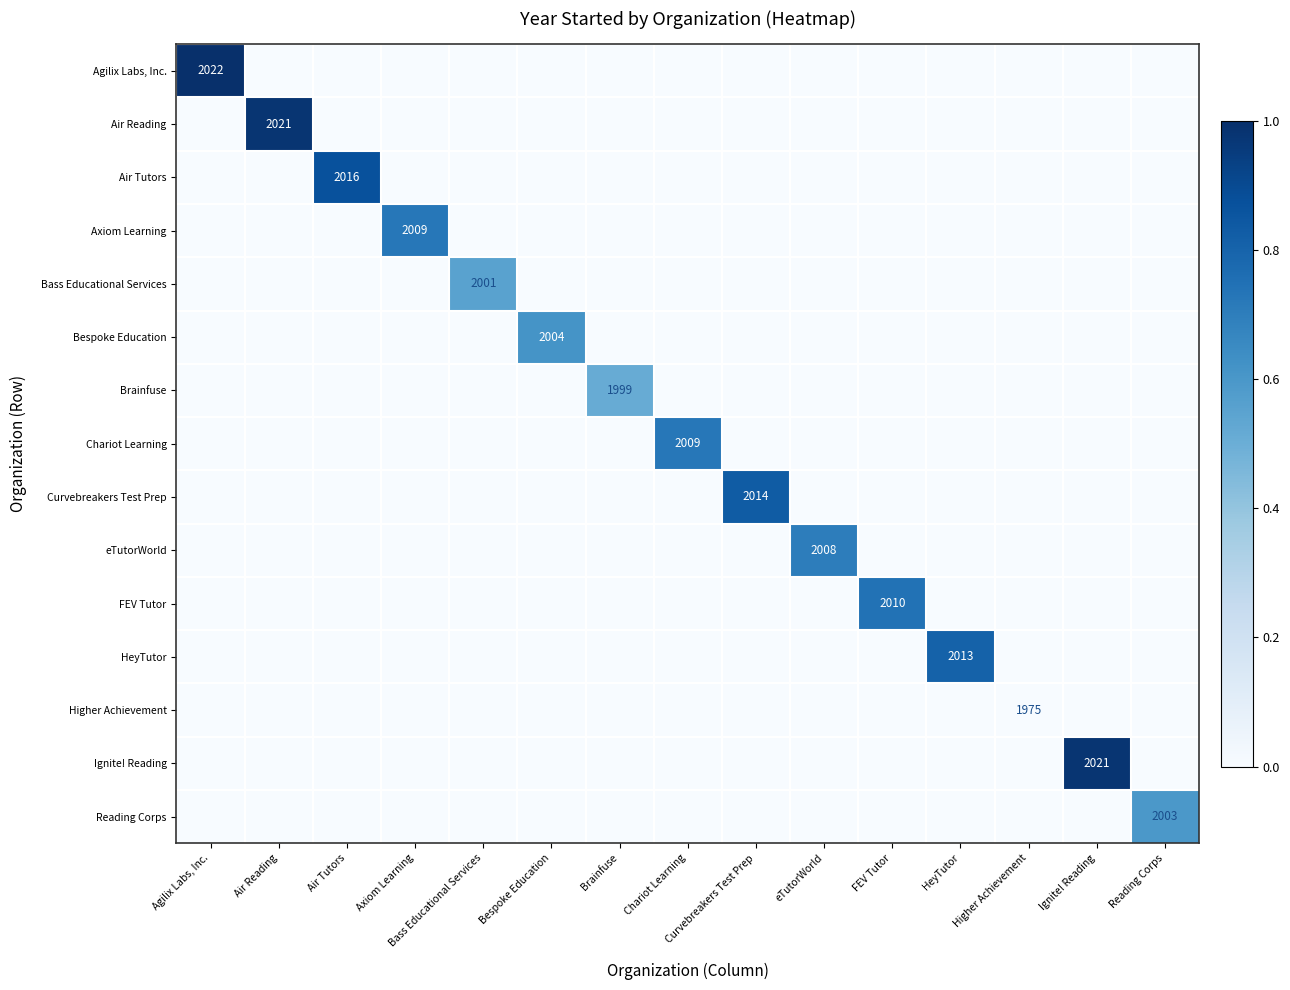

Where is Brainfuse nearest to the value 0?

Agilix Labs, Inc.